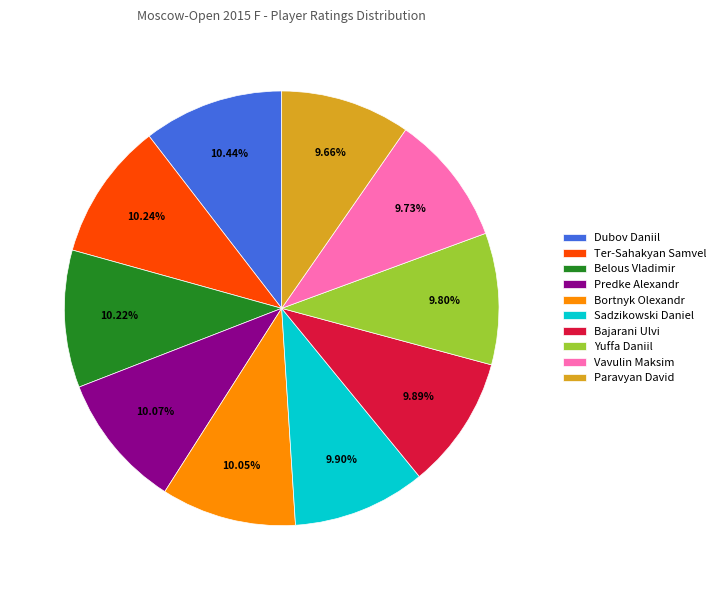

To the nearest percent, what percentage of the pie is Paravyan David?

10%